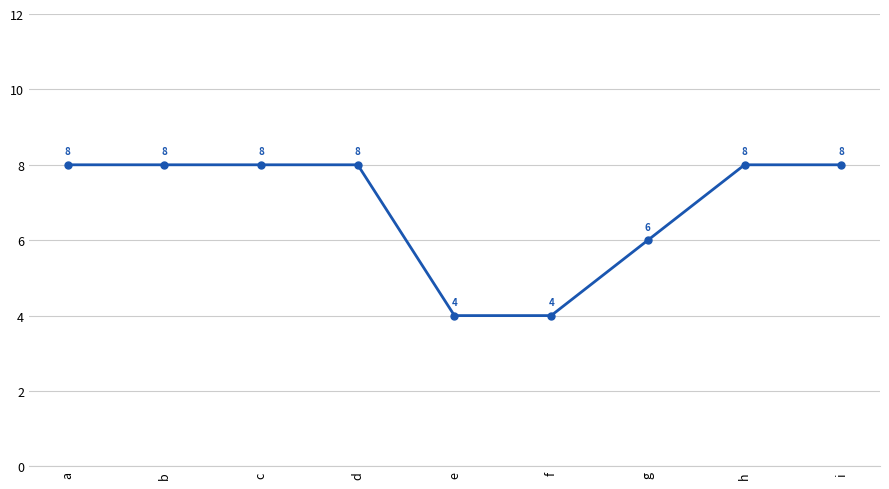

How many lines are shown in the chart?

1